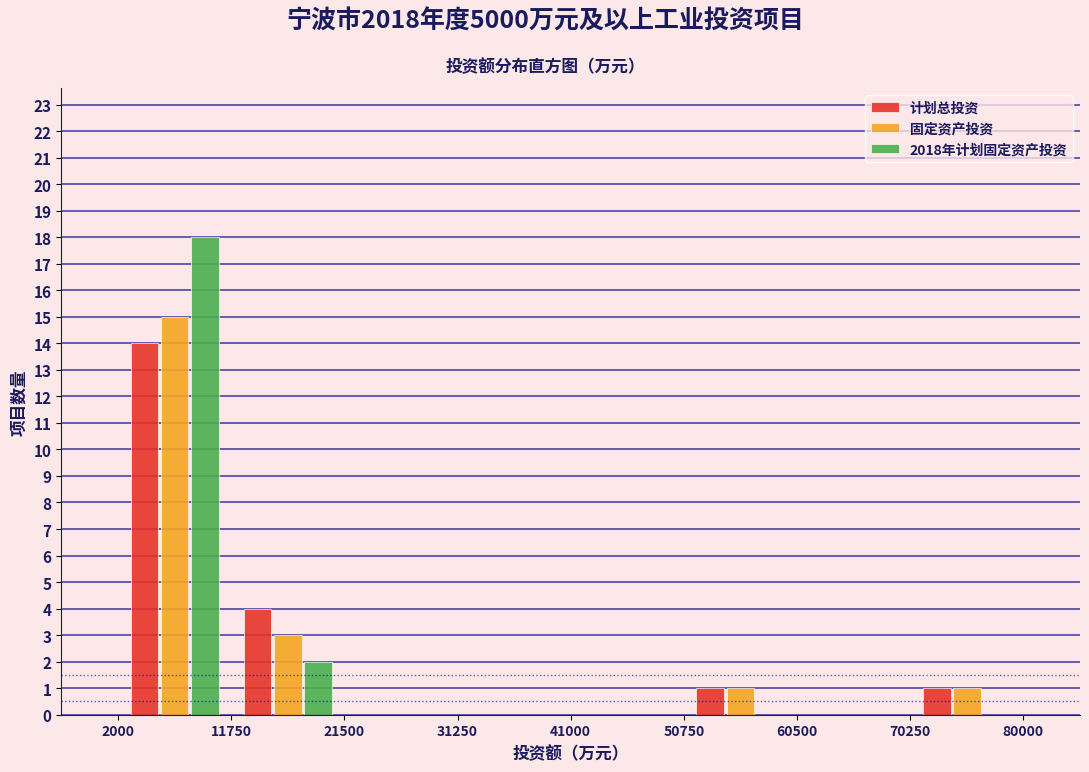

Reading left to right, transcribe this chart: for each range on the x-axis, give the height of each series' bar. The values are not printed on the chart, so give them approximately, as read against the axis.

2000 to 11750: 计划总投资=14	固定资产投资=15	2018年计划固定资产投资=18
11750 to 21500: 计划总投资=4	固定资产投资=3	2018年计划固定资产投资=2
21500 to 31250: 计划总投资=0	固定资产投资=0	2018年计划固定资产投资=0
31250 to 41000: 计划总投资=0	固定资产投资=0	2018年计划固定资产投资=0
41000 to 50750: 计划总投资=0	固定资产投资=0	2018年计划固定资产投资=0
50750 to 60500: 计划总投资=1	固定资产投资=1	2018年计划固定资产投资=0
60500 to 70250: 计划总投资=0	固定资产投资=0	2018年计划固定资产投资=0
70250 to 80000: 计划总投资=1	固定资产投资=1	2018年计划固定资产投资=0